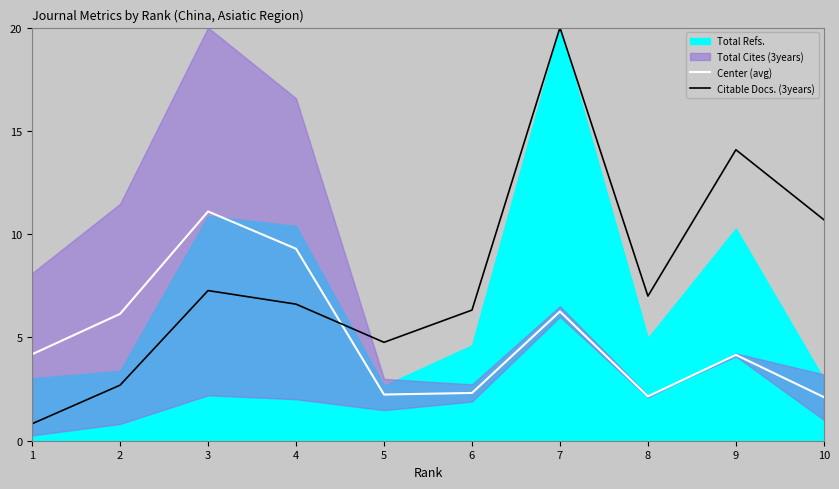

Between 10 and 1, which is larger?

1